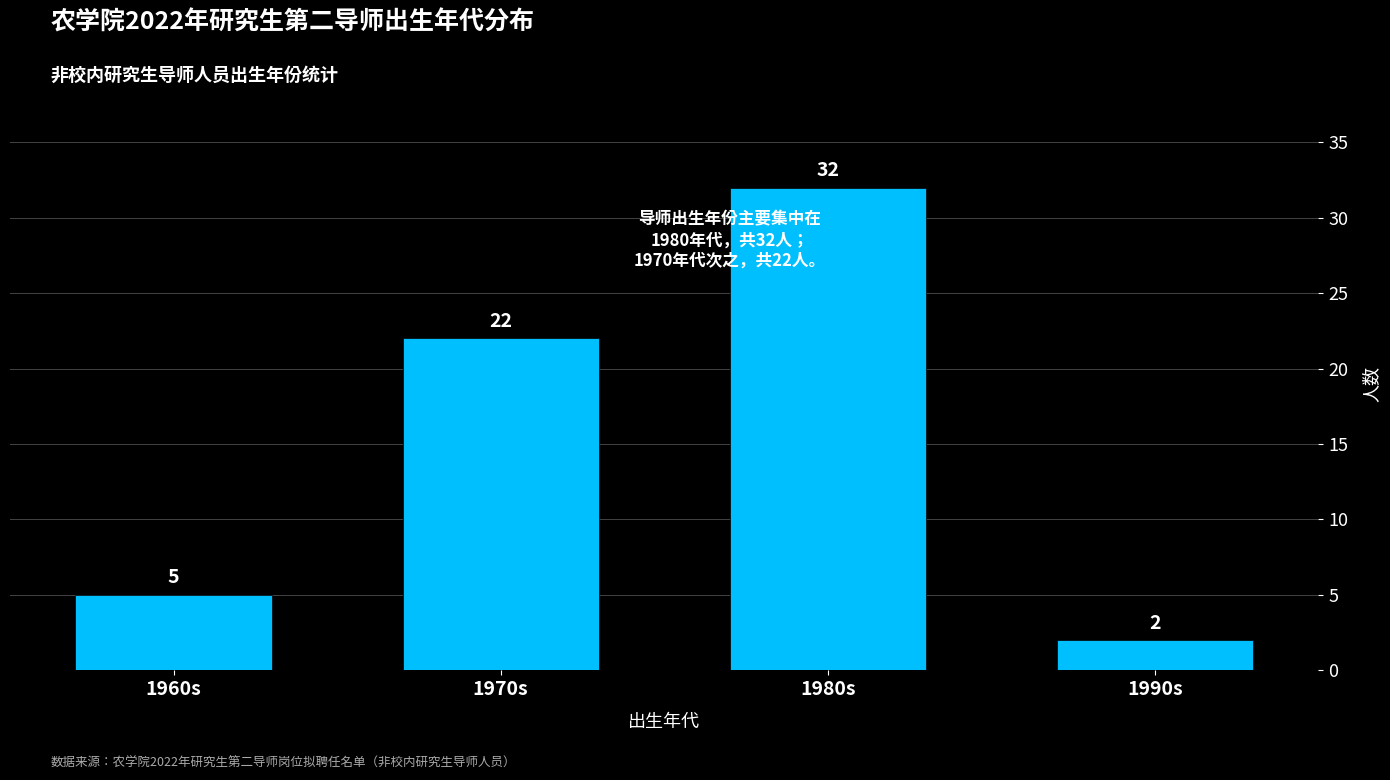

Reading right to left, extract all data points from this chart.

2	32	22	5